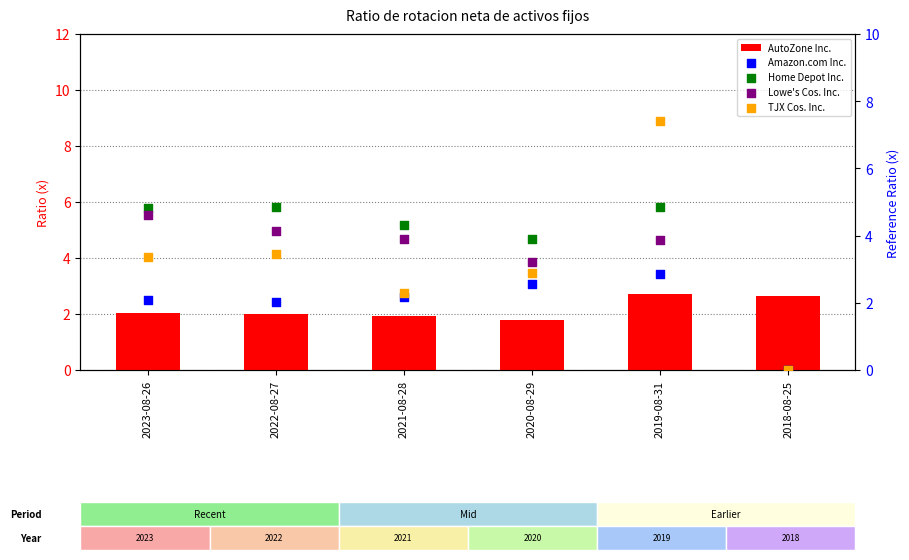

Which series reaches the minimum Y coordinate?

Amazon.com Inc.